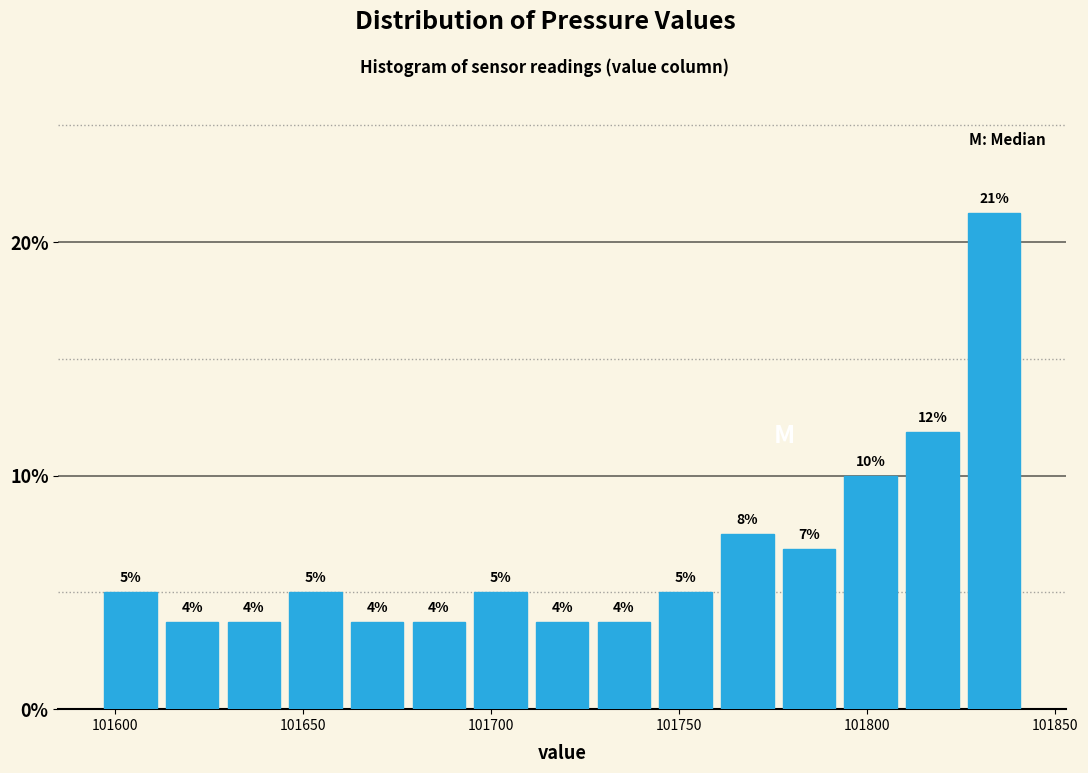

Read against the x-axis, roughly where is the centre of the tallest bar?

101835